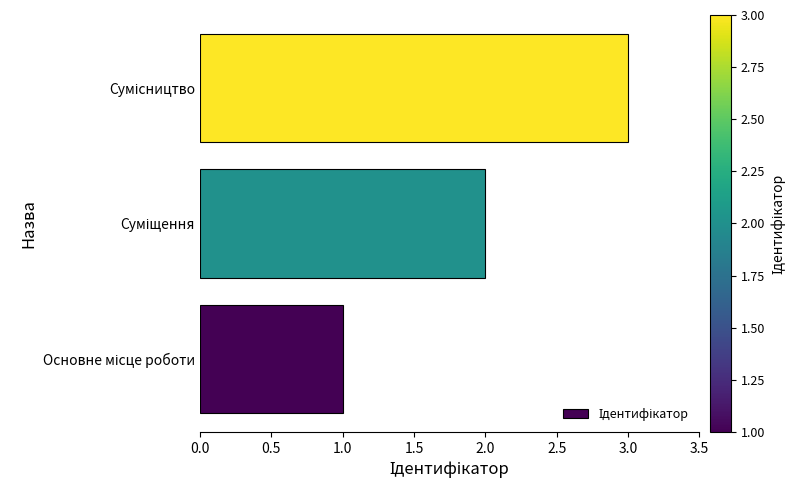

What is the maximum value shown in the chart?

3